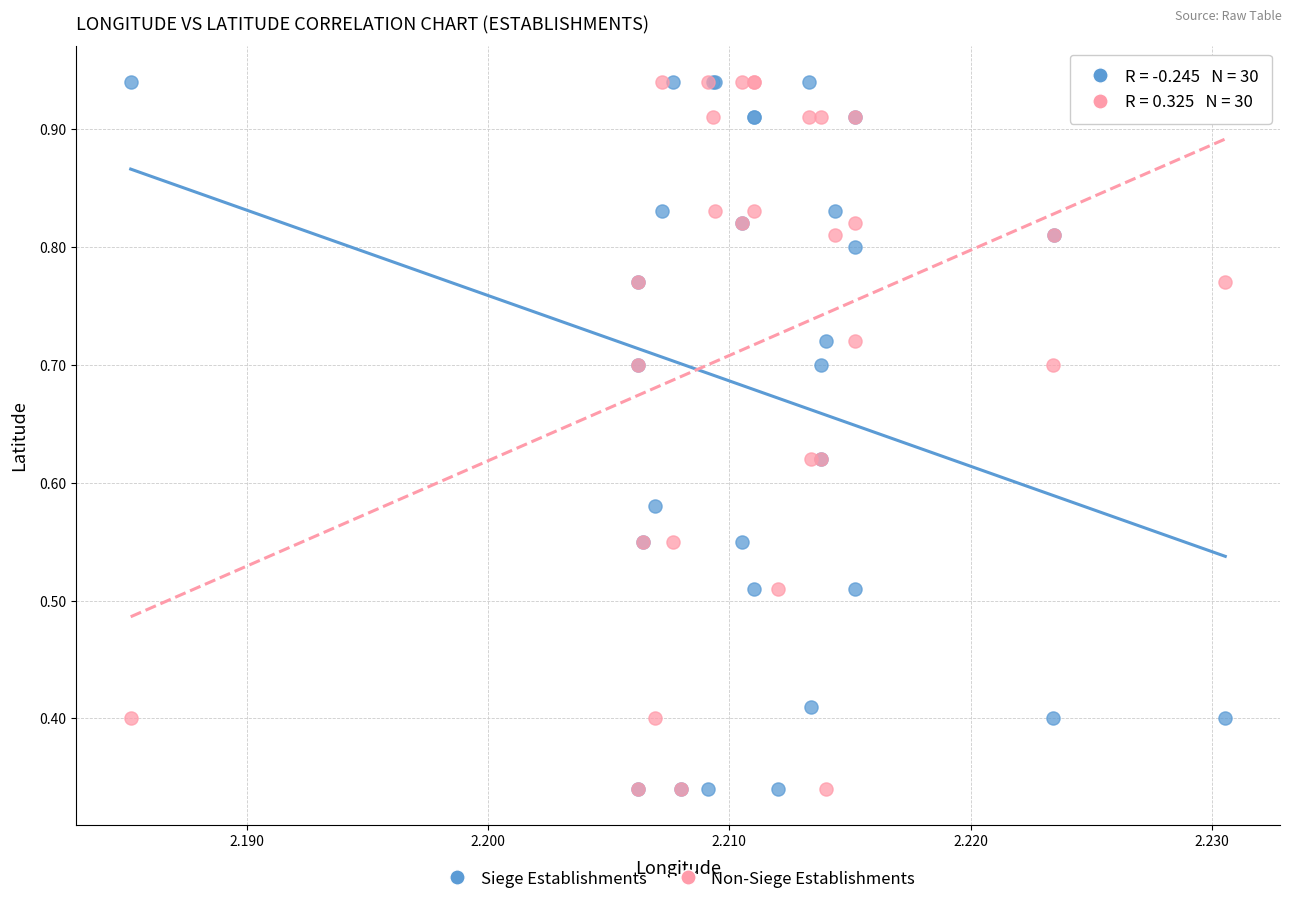

What are all the series names shown in the legend?

Siege Establishments, Non-Siege Establishments